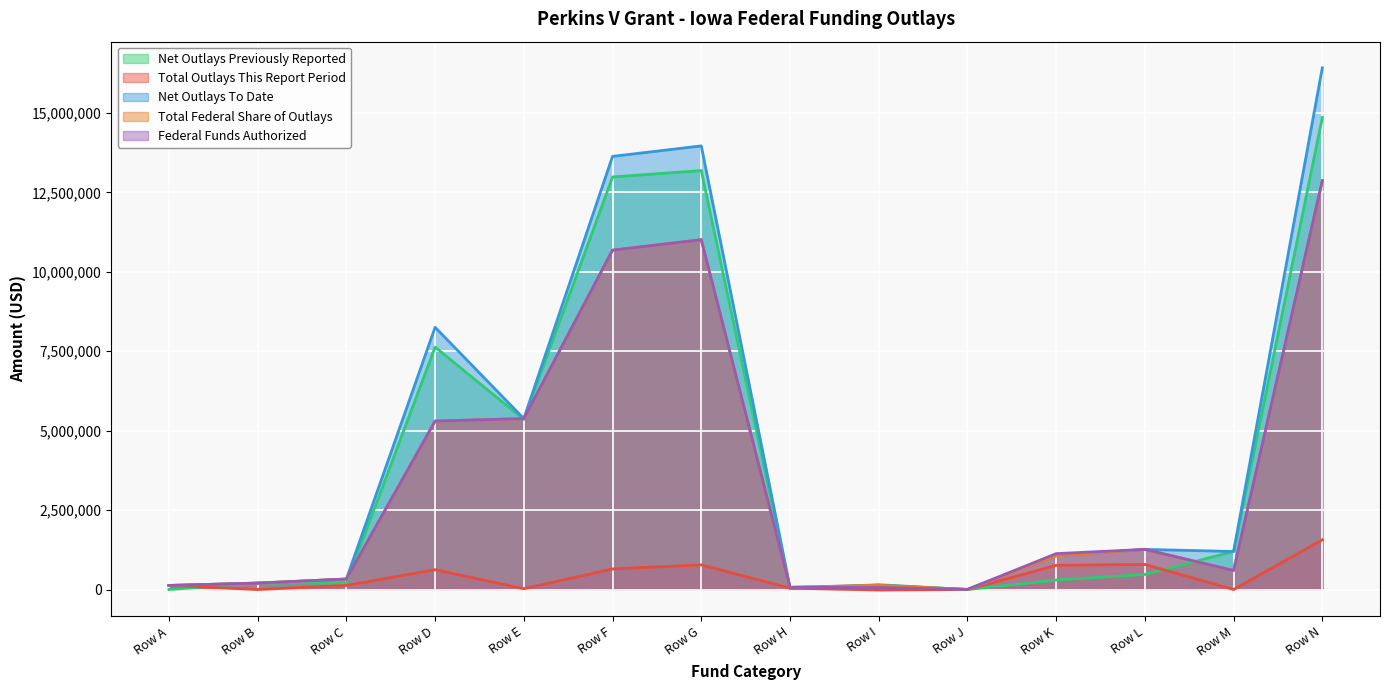

Reading right to left, extract all data points from this chart.

Net Outlays Previously Reported: 14856427	1196394	474017	298313	0	150527	25177	13186016	12984203	5354030	7630173	201813	201813	0
Total Outlays This Report Period: 1564296	0	788292	761509	0	-16236	43019	776004	648271	24965	623306	127733	0	127733
Net Outlays To Date: 16420723	1196394	1262309	1059822	0	134291	68196	13962020	13632474	5378995	8253479	329546	201813	127733
Total Federal Share of Outlays: 12870067	598197	1262309	1059822	0	134291	68196	11009561	10680015	5378995	5301020	329546	201813	127733
Federal Funds Authorized: 12870067	598197	1262309	1129113	5000	60000	68196	11009561	10680015	5378995	5301020	329546	201813	127733